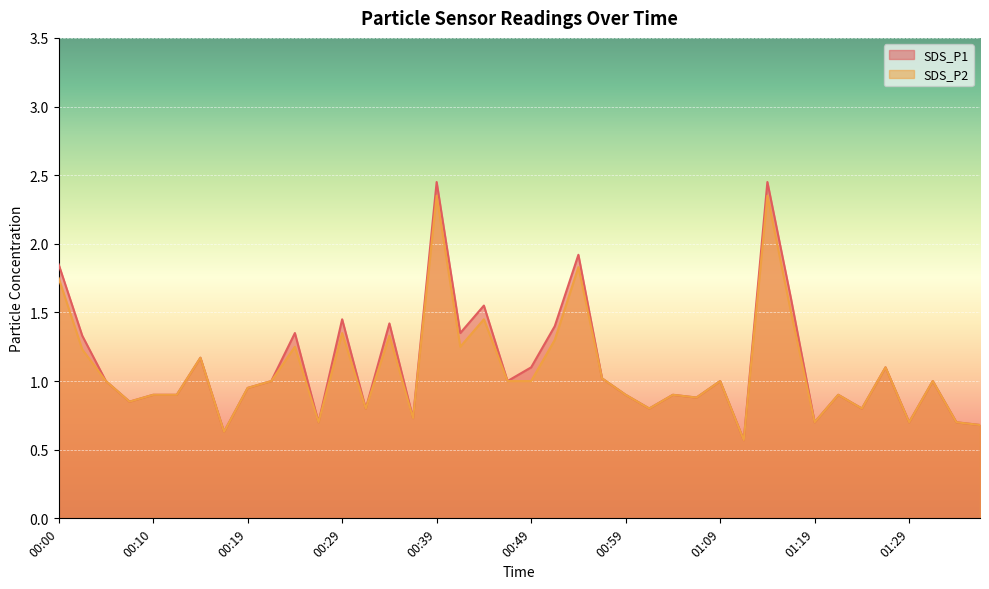

What is the minimum value for SDS_P1?

0.6